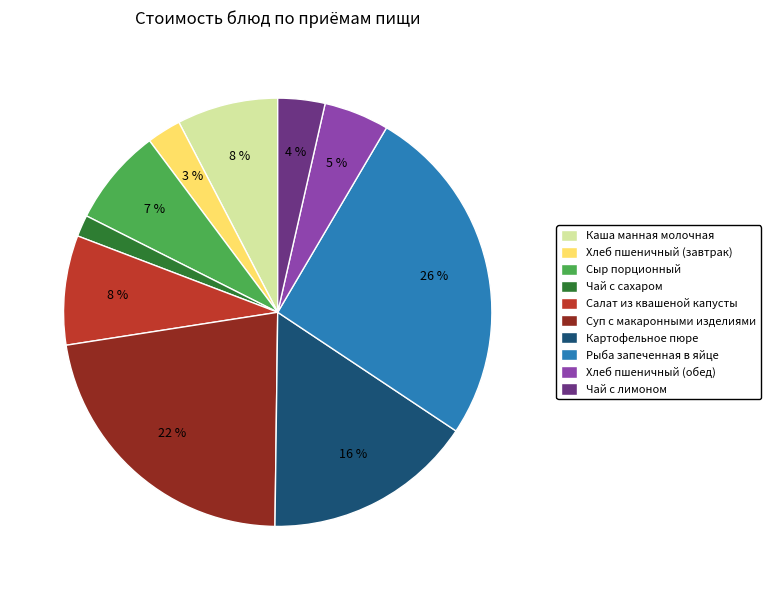

To the nearest percent, what is the combined percentage of Салат из квашеной капусты and Чай с лимоном?

12%